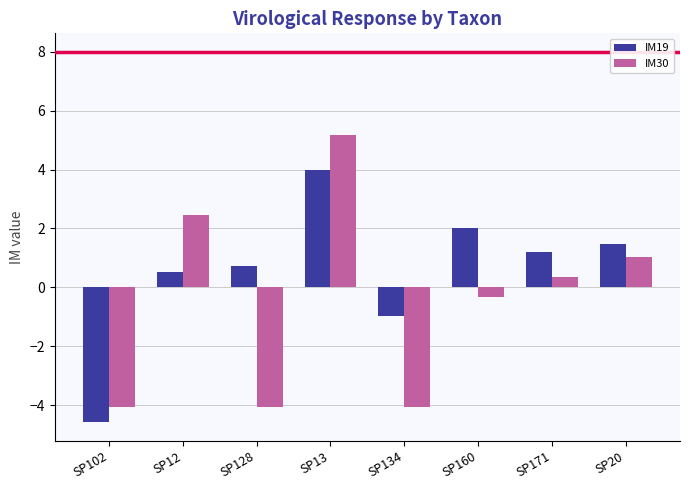

What is the maximum value shown in the chart?

5.2